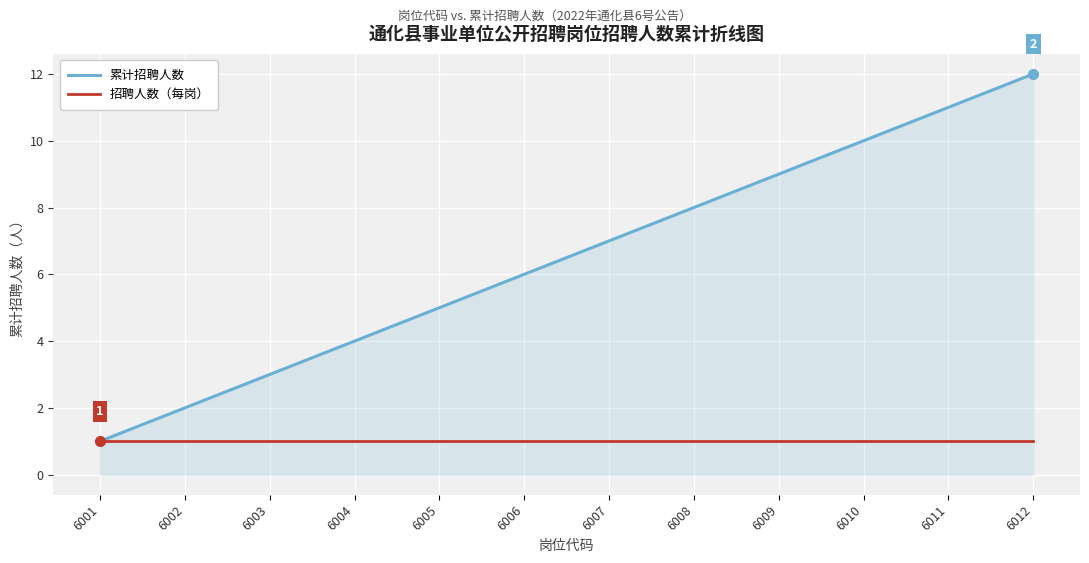

How many values in the 累计招聘人数 series are below 7?

6